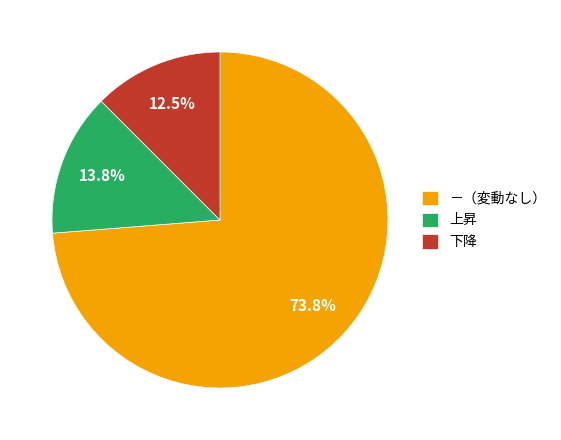

Does 下降 account for over 50% of the chart?

No